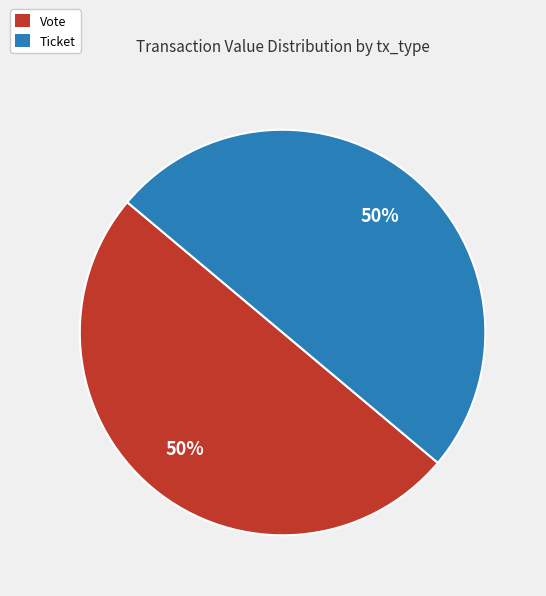

To the nearest percent, what is the average slice percentage?

50%